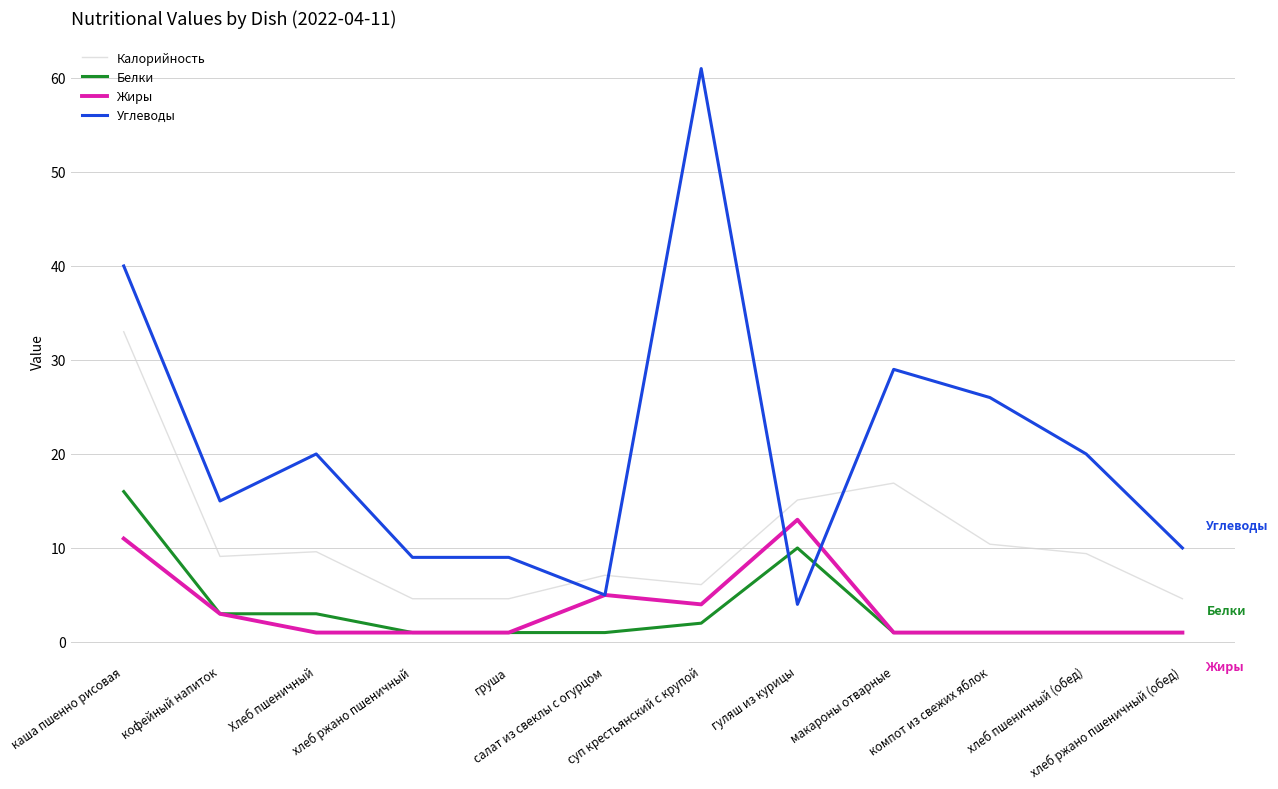

What is the spread (max minus min) of values at кофейный напиток?

12.0